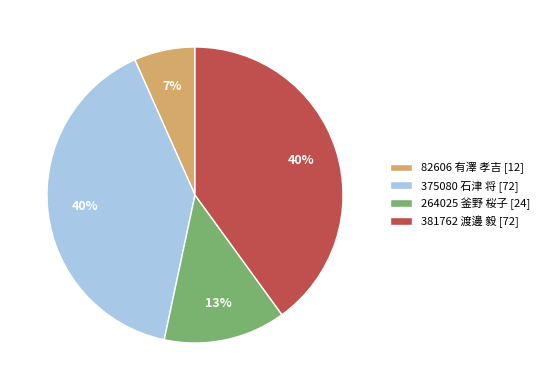

Between 375080 石津 将 and 264025 釜野 桜子, which is larger?

375080 石津 将